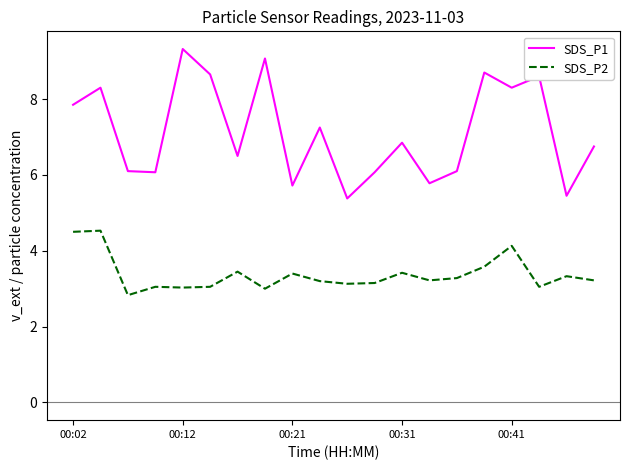

What is the maximum value for SDS_P2?

4.5